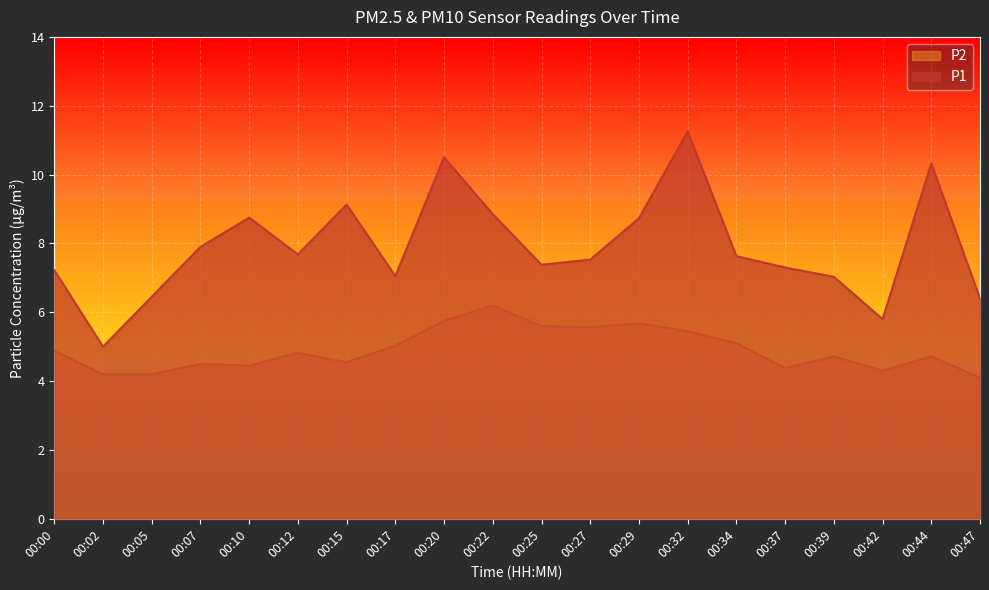

How many lines are shown in the chart?

2